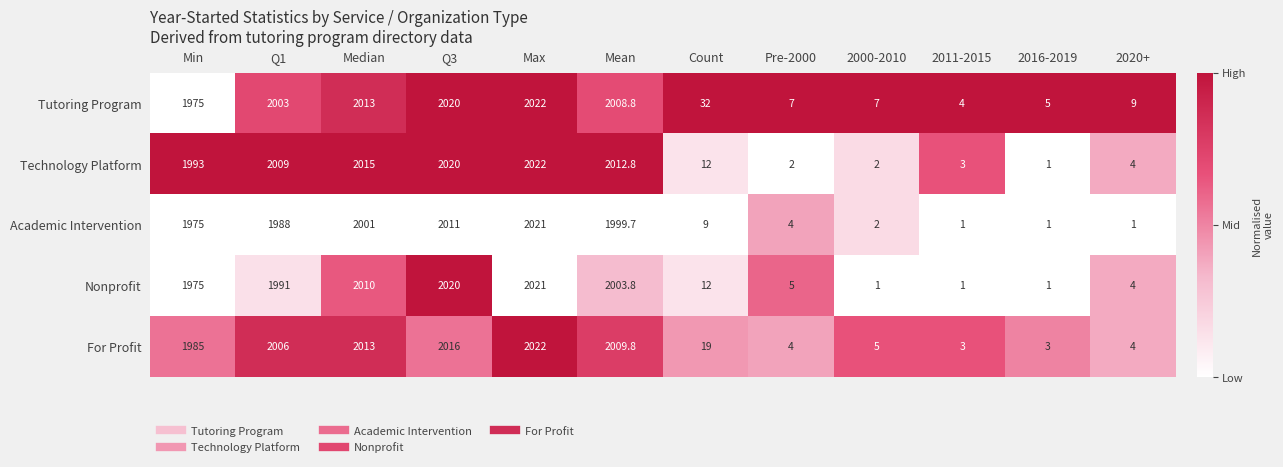

Read the Nonprofit value at Median.

2010.0